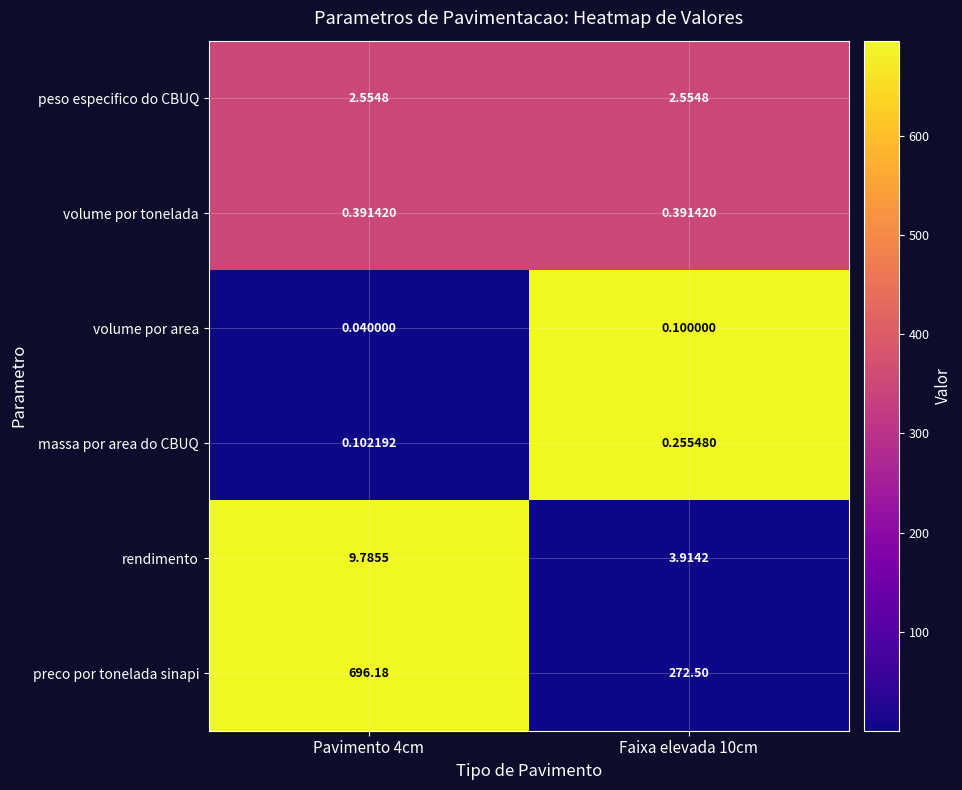

Which series has the largest total across all categories?

preco por tonelada sinapi